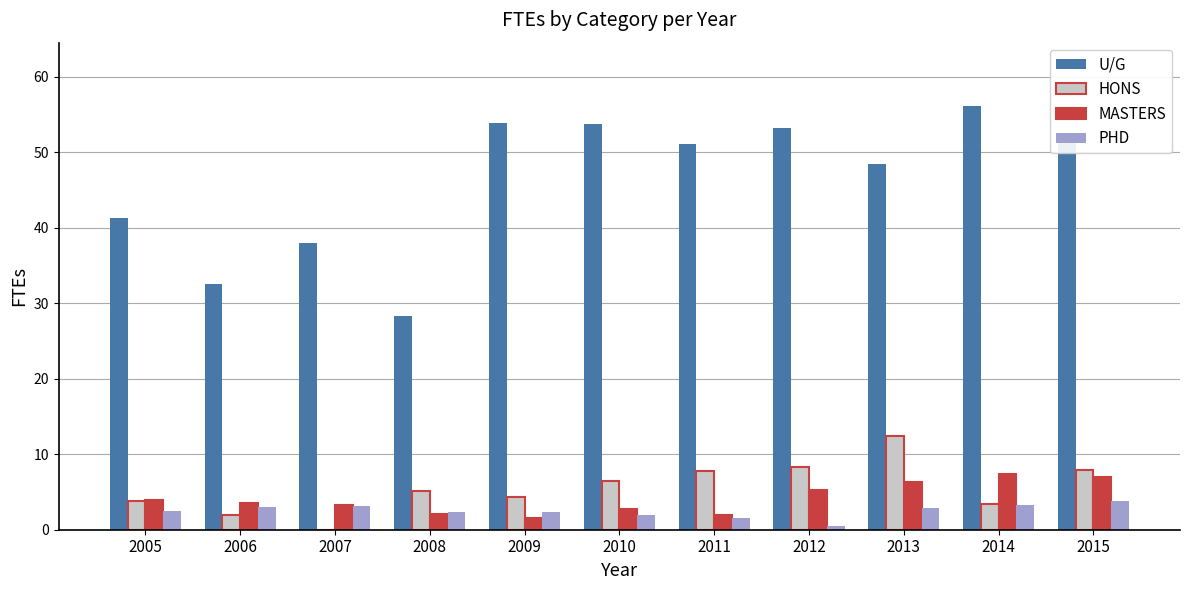

What value does the U/G series have at 2009?

53.9